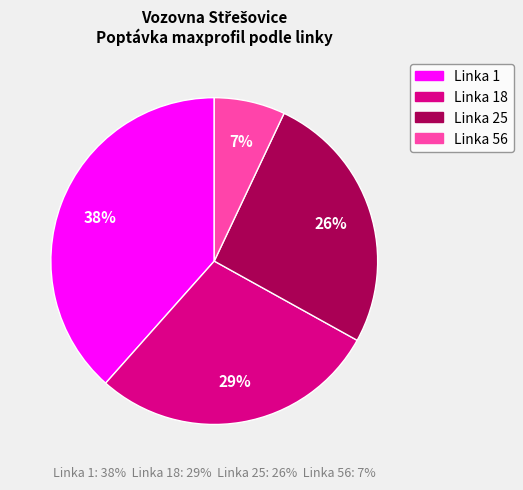

How many slices are in this pie chart?

4